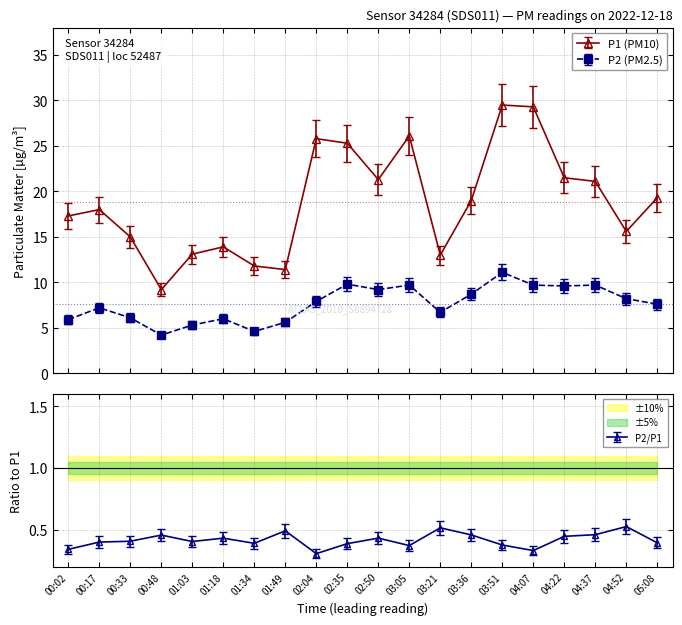

In P2, how many points are lower than both neighbors (excluding endpoints)?

5